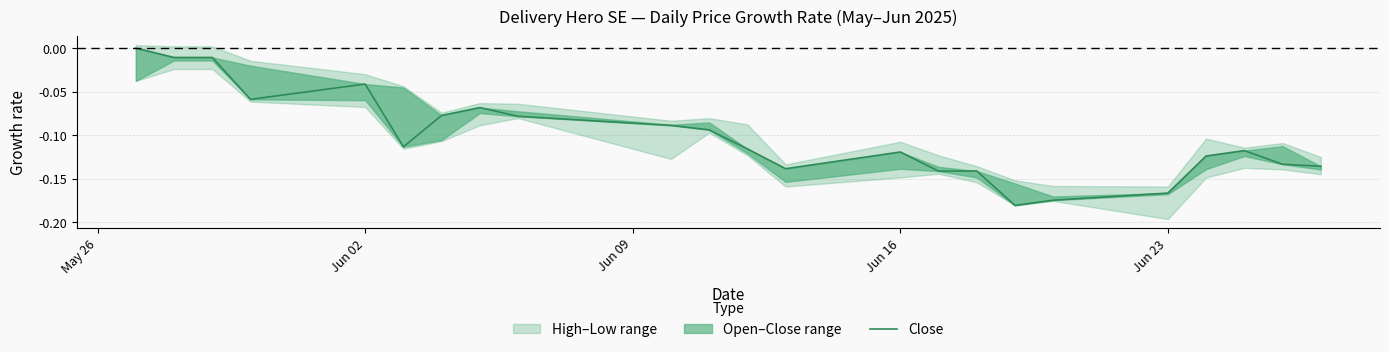

The value at Jun 16 is -0.2. True or false?

False